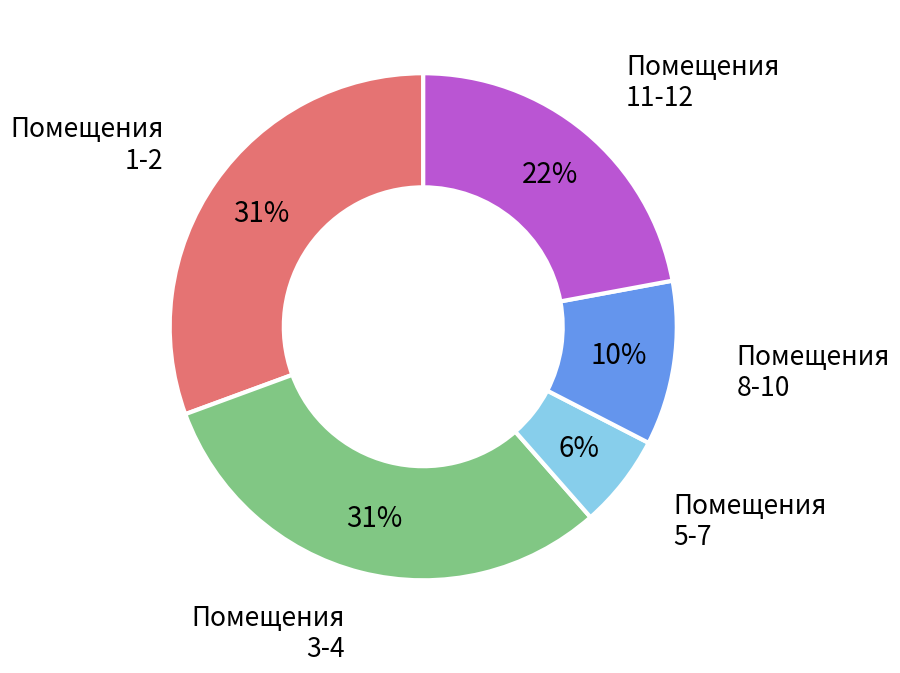

Is there a majority slice in this chart?

No